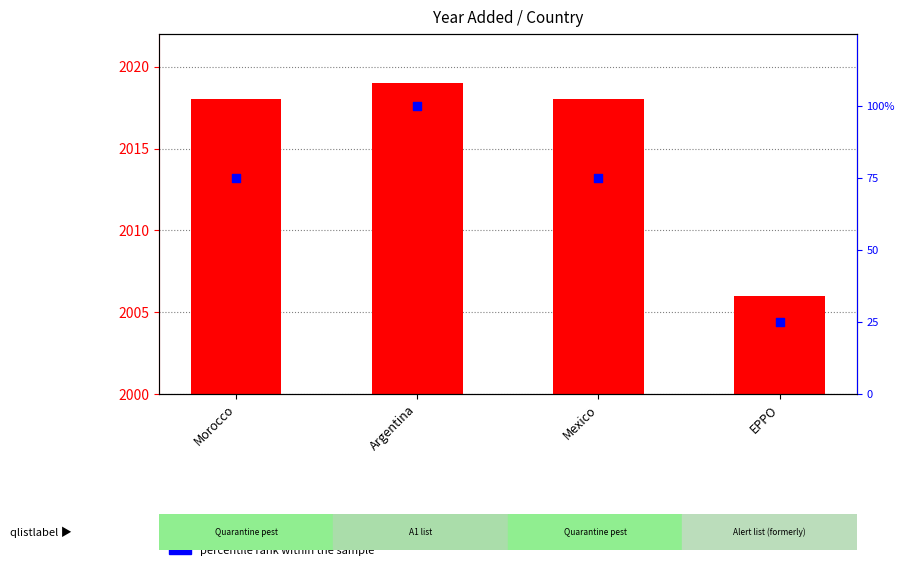

Which series reaches the minimum Y coordinate?

yr_add